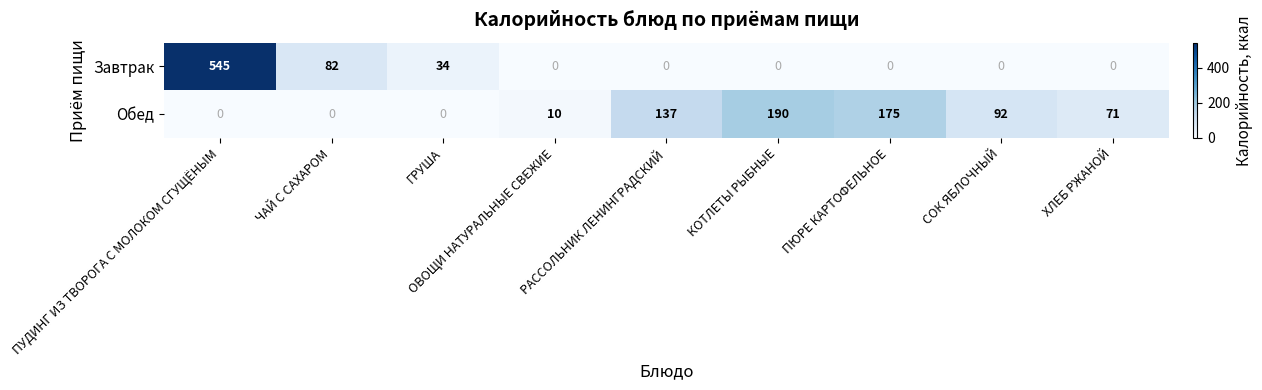

The value of Завтрак at ЧАЙ С САХАРОМ is 82. True or false?

True